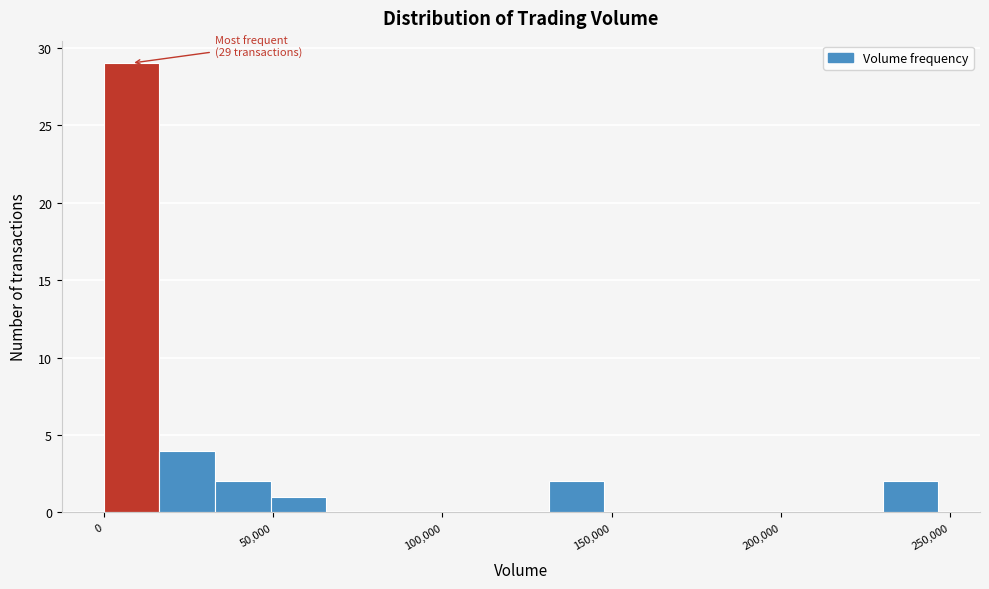

Read against the x-axis, roughly where is the centre of the tallest bar?

10000